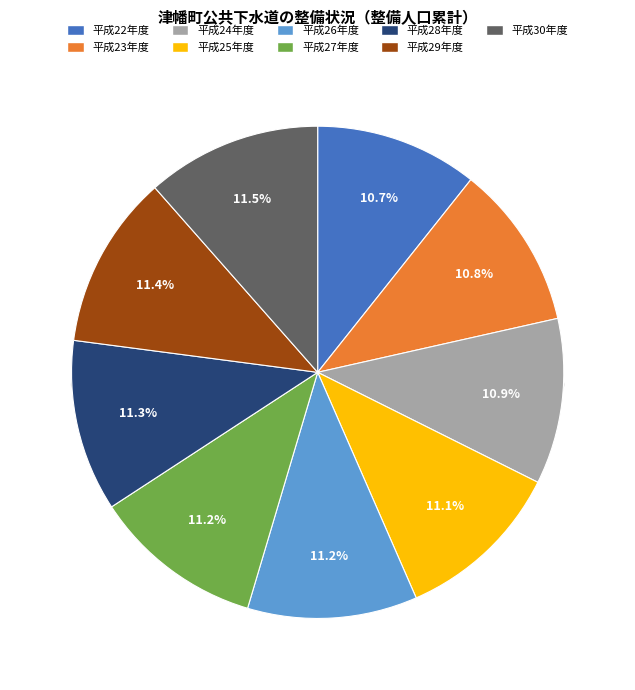

What is the ratio of the value at 平成25年度 to the value at 平成26年度?

1.0